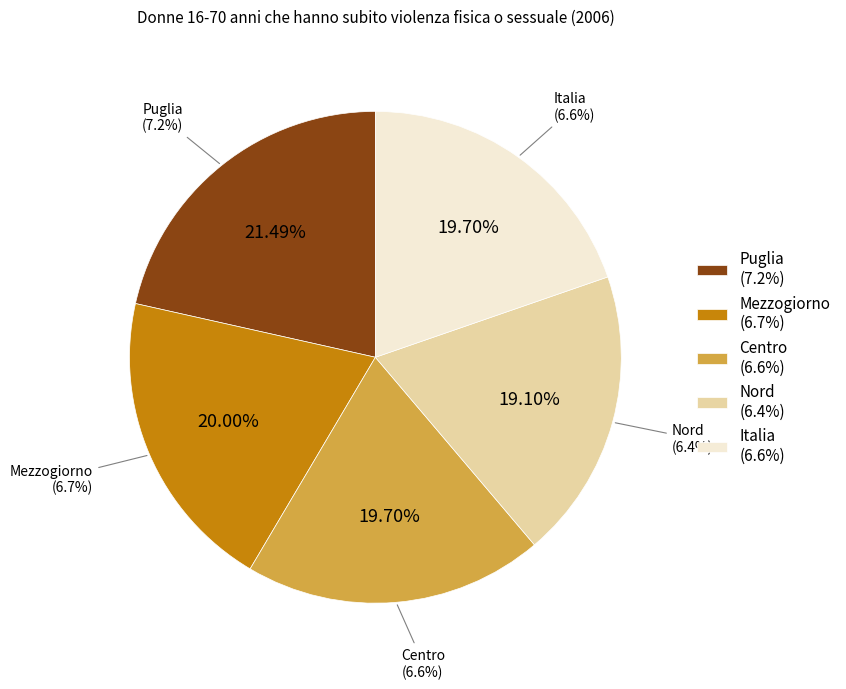

To the nearest percent, what is the difference between the largest and smallest slice percentages?

2%